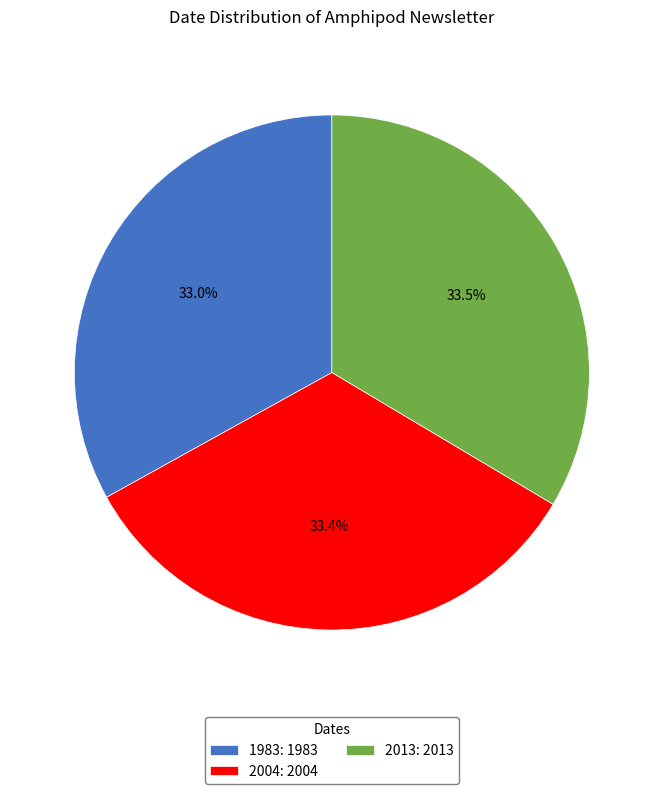

To the nearest percent, what is the average slice percentage?

33%